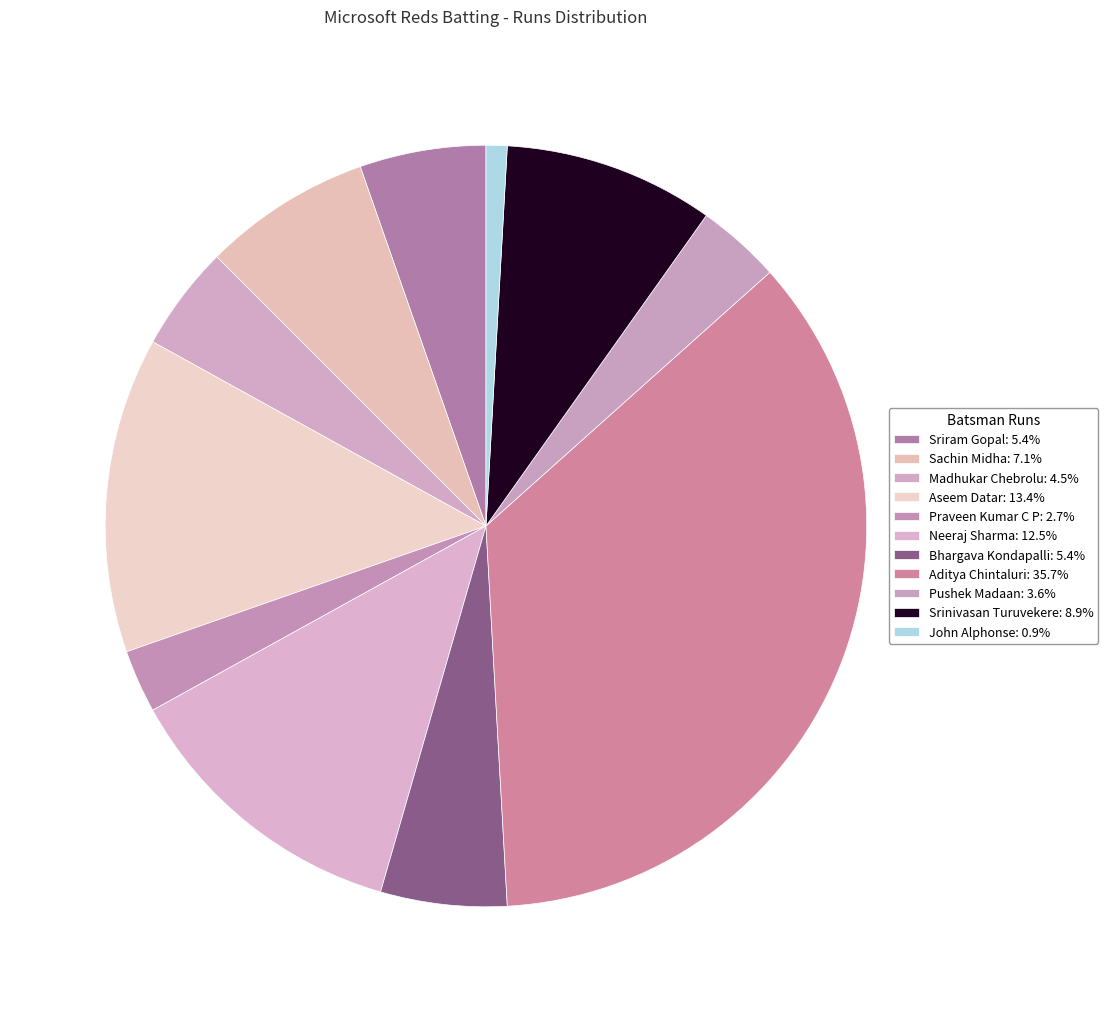

How many segments does this pie chart have?

11